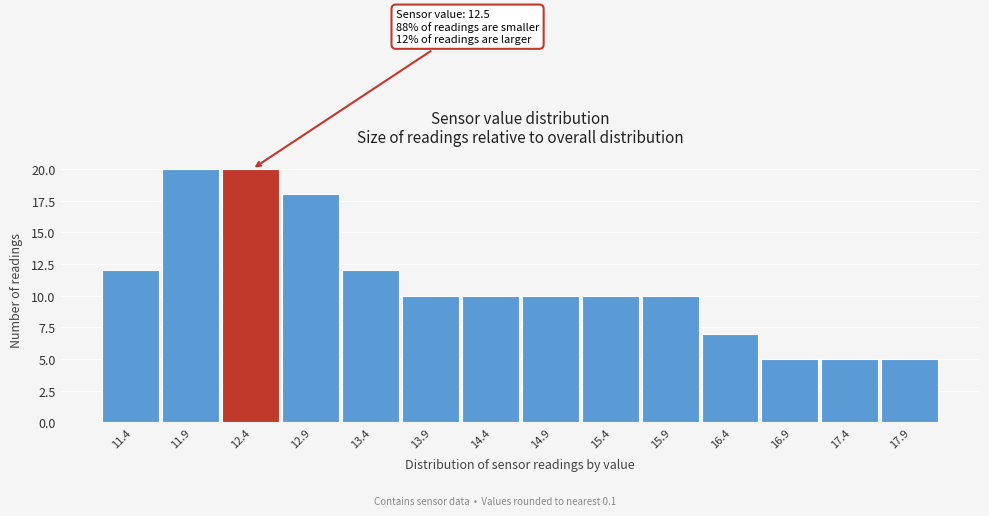

Reading left to right, what are all the values shown in this chart?

11.4=12	11.9=20	12.4=20	12.9=18	13.4=12	13.9=10	14.4=10	14.9=10	15.4=10	15.9=10	16.4=7	16.9=5	17.4=5	17.9=5